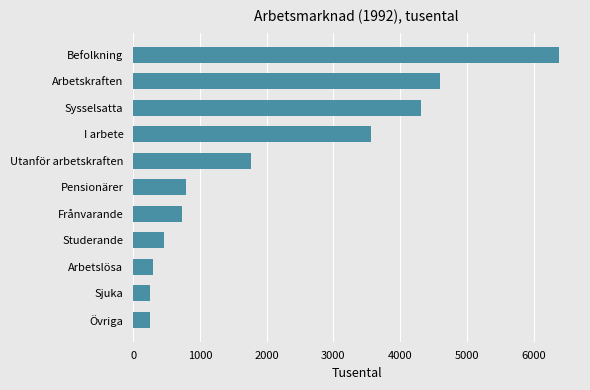

Approximately how many times larger is the value at Arbetslösa compared to Studerande?

0.6